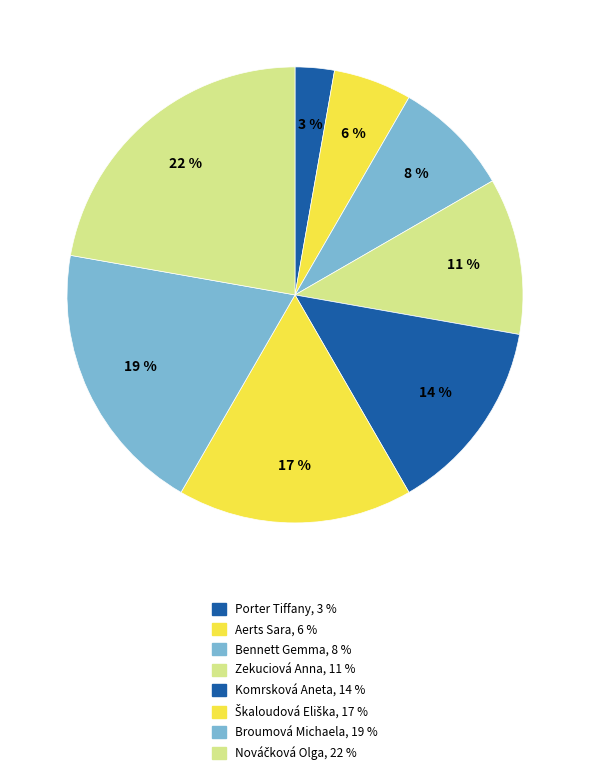

Which category has the smallest portion of the pie?

Porter Tiffany